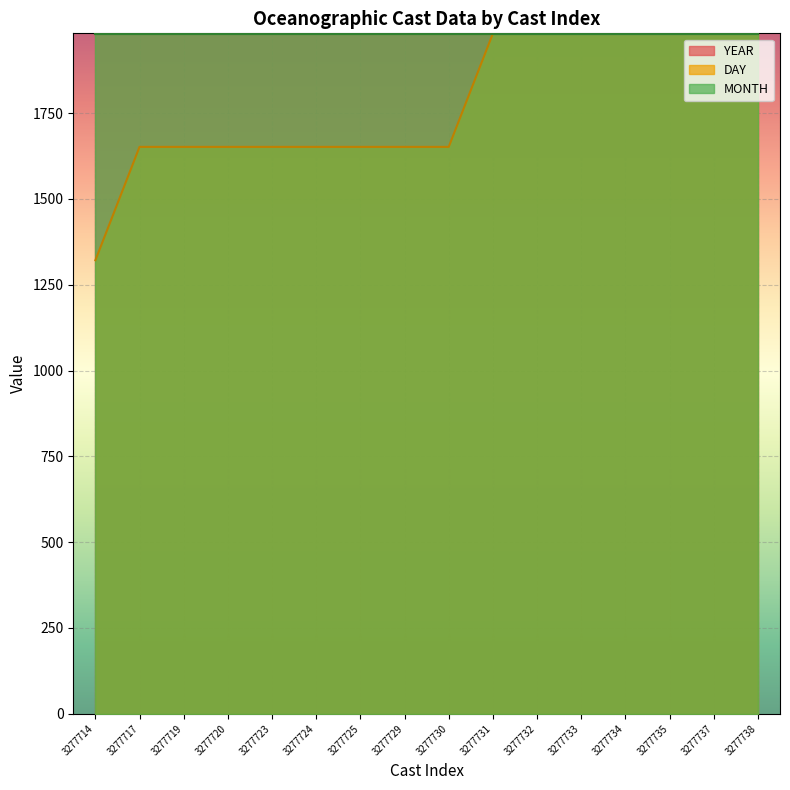

Which series has the largest total across all categories?

YEAR